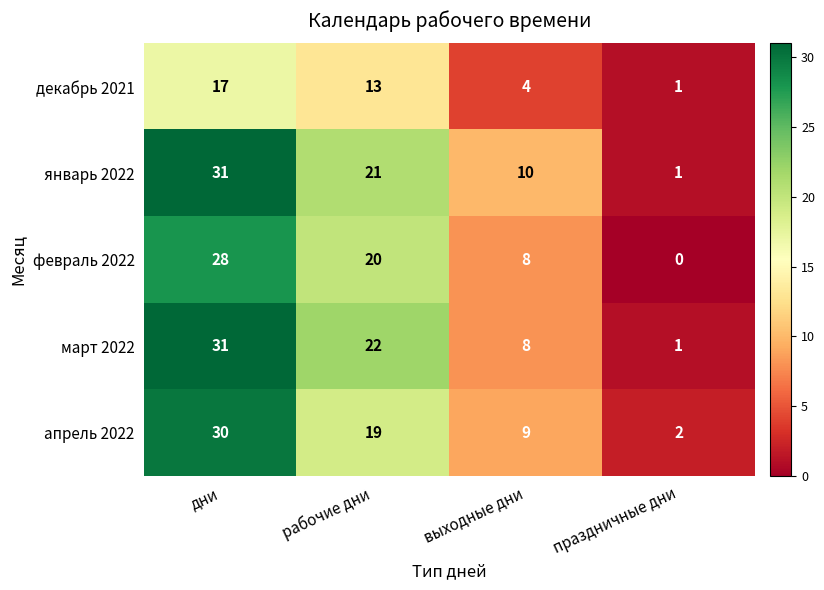

The value of декабрь 2021 at праздничные дни is 1. True or false?

True